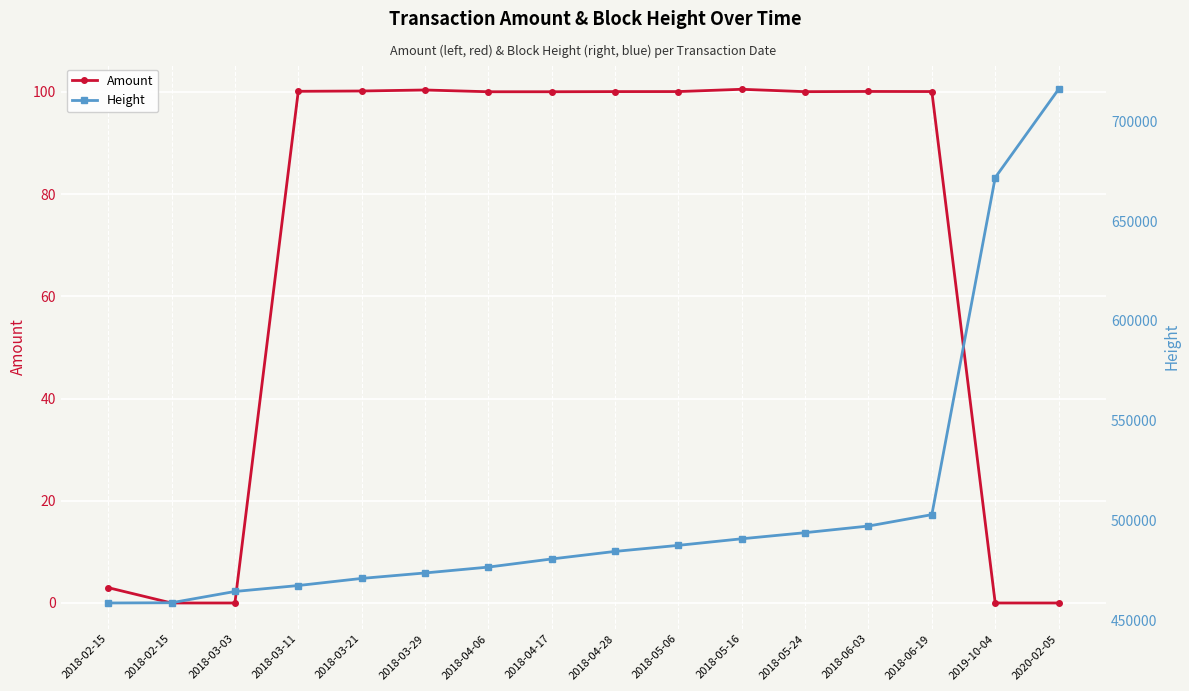

Reading left to right, transcribe all the data shown in this chart.

Amount: 3.0	0.0	0.0	100.1	100.2	100.4	100.0	100.0	100.0	100.0	100.5	100.0	100.1	100.0	0.0	0.0
Height: 458643.0	458768.0	464408.0	467394.0	470954.0	473689.0	476629.0	480706.0	484486.0	487527.0	490821.0	493878.0	497201.0	502908.0	671802.0	716053.0